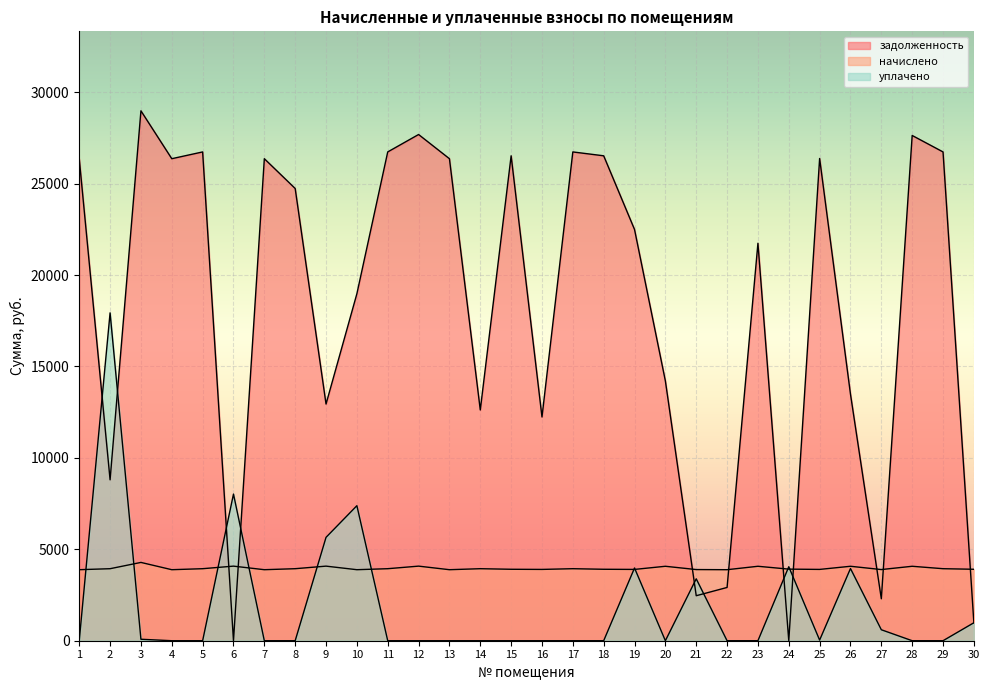

Rank the series at 25 from lowest to highest value.

уплачено, начислено, задолженность